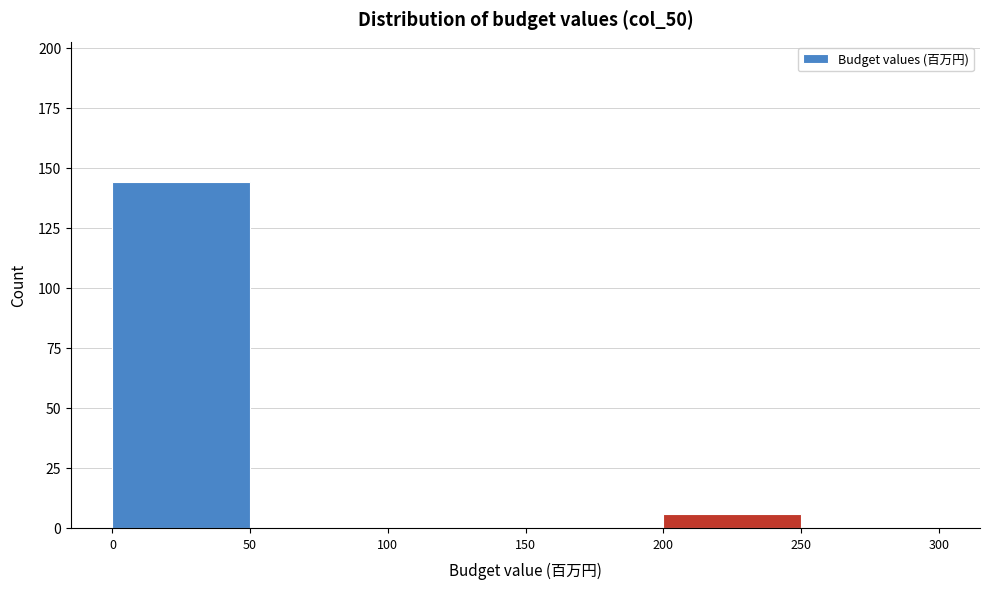

Which range on the x-axis has the tallest bar?

0 to 50